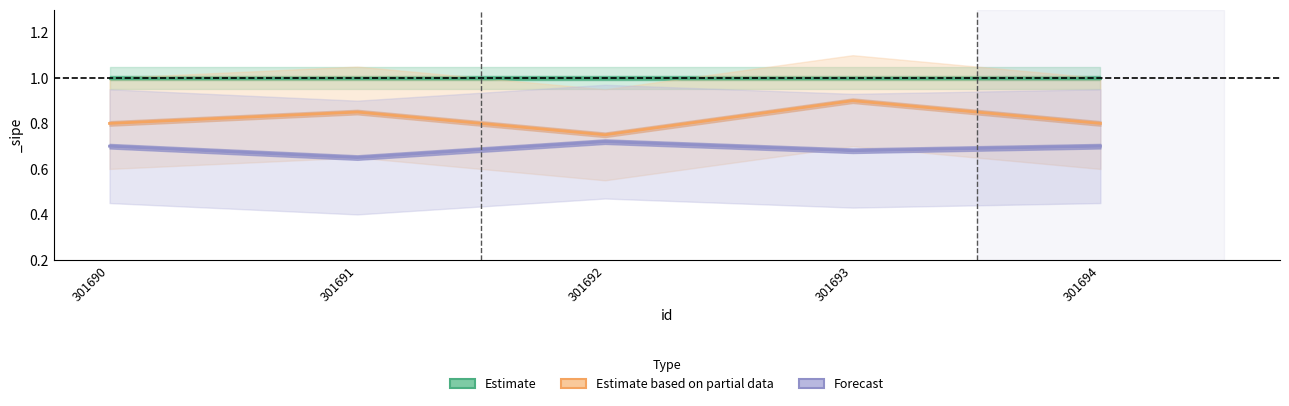

Reading left to right, transcribe all the data shown in this chart.

Estimate: 301690=1.0	301691=1.0	301692=1.0	301693=1.0	301694=1.0
Estimate based on partial data: 301690=0.8	301691=0.8	301692=0.8	301693=0.9	301694=0.8
Forecast: 301690=0.7	301691=0.7	301692=0.7	301693=0.7	301694=0.7